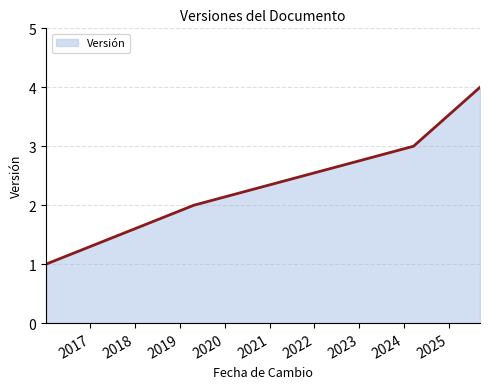

True or false: there are more than 2 points higher than both neighbors.

False